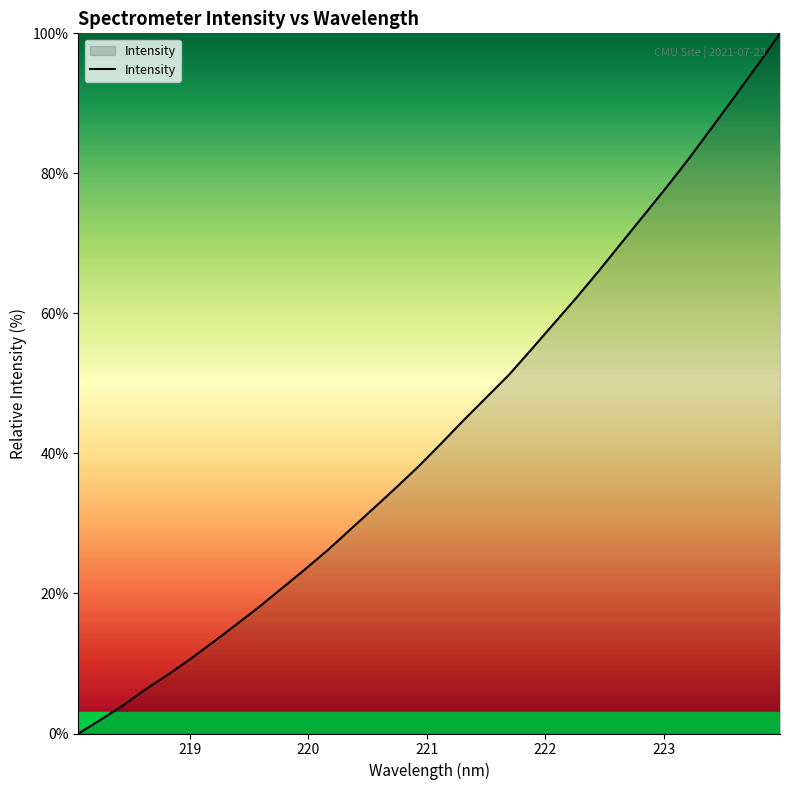

What is the maximum value shown in the chart?

100.0